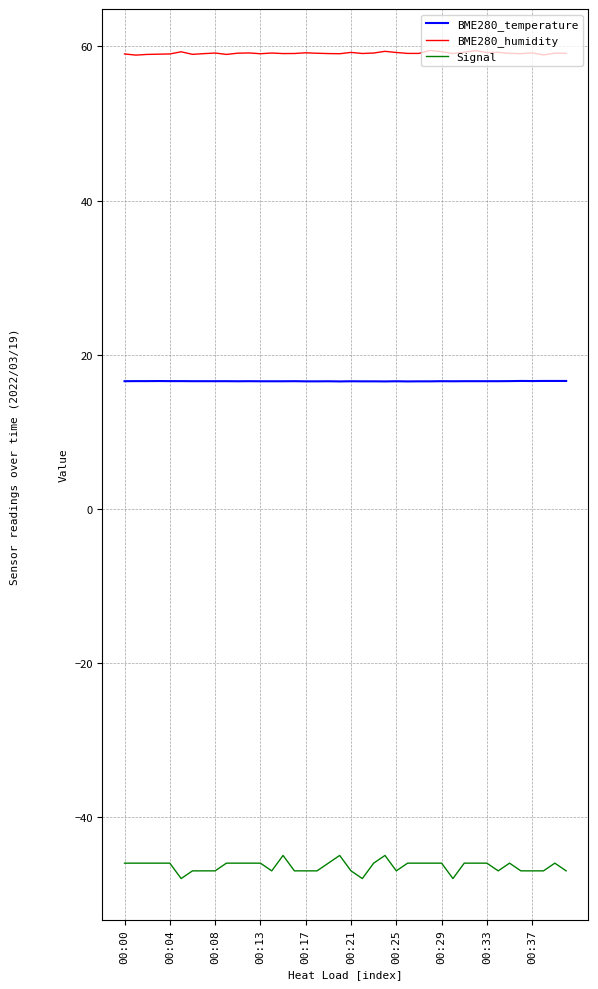

What is the minimum value shown in the chart?

-48.0